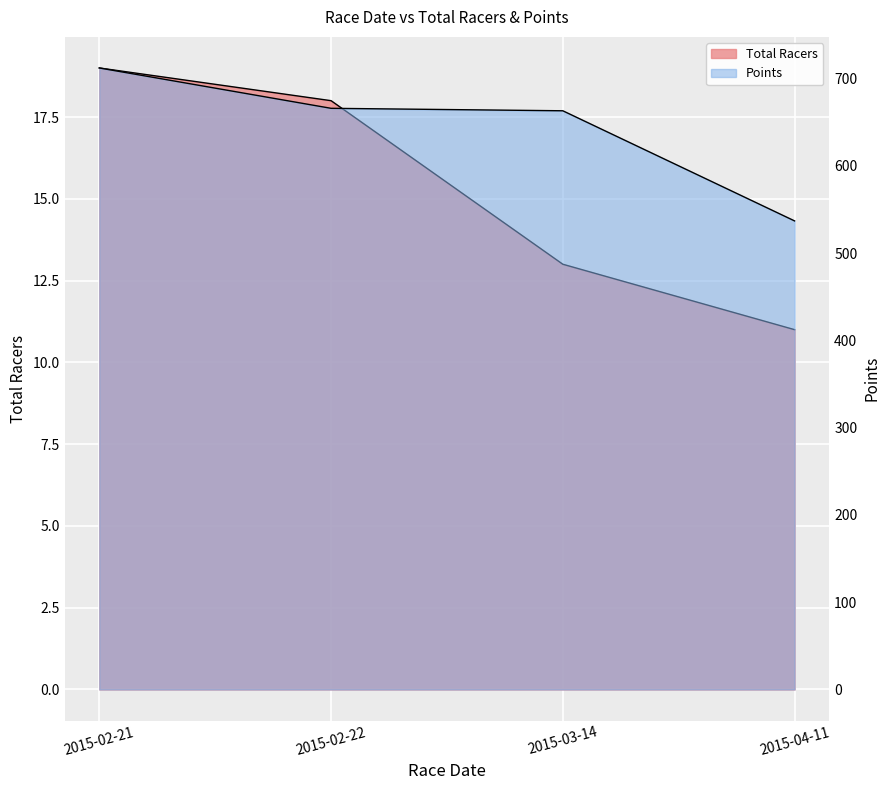

Reading left to right, list all the values displayed in this chart.

Total Racers: 2015-02-21=19.0	2015-02-22=18.0	2015-03-14=13.0	2015-04-11=11.0
Points: 2015-02-21=712.2	2015-02-22=666.0	2015-03-14=663.2	2015-04-11=537.0